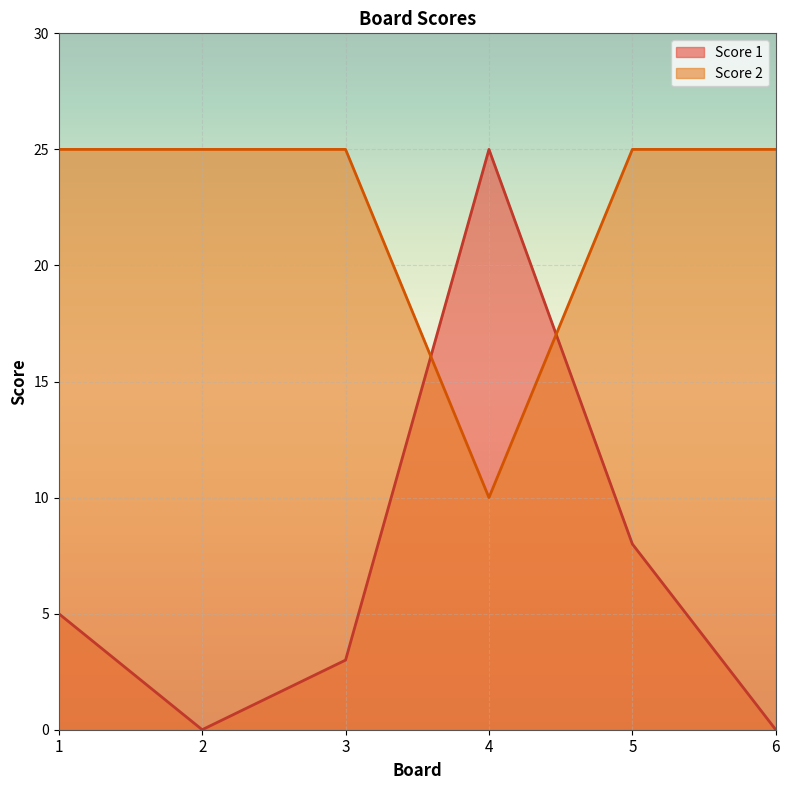

Reading right to left, transcribe all the data shown in this chart.

Score 1: 0	8	25	3	0	5
Score 2: 25	25	10	25	25	25